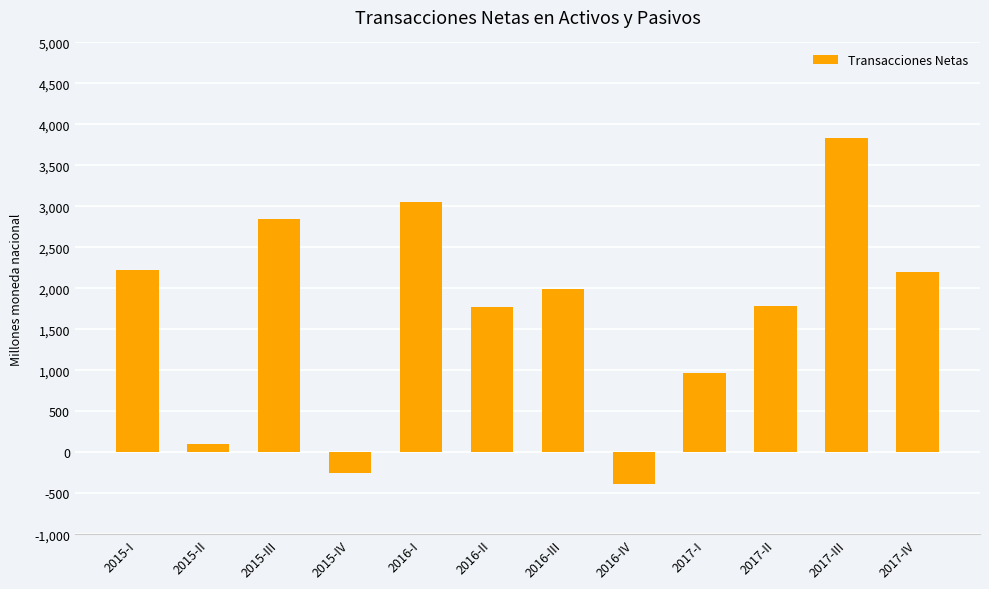

Which label corresponds to the largest value in the chart?

2017-III